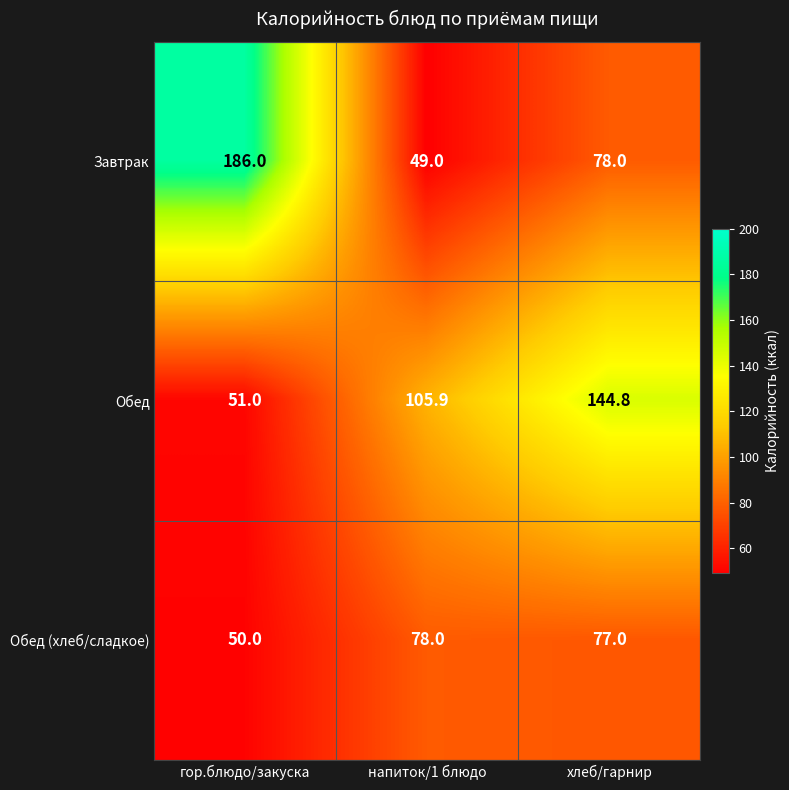

At which label is Завтрак closest to 117?

хлеб/гарнир